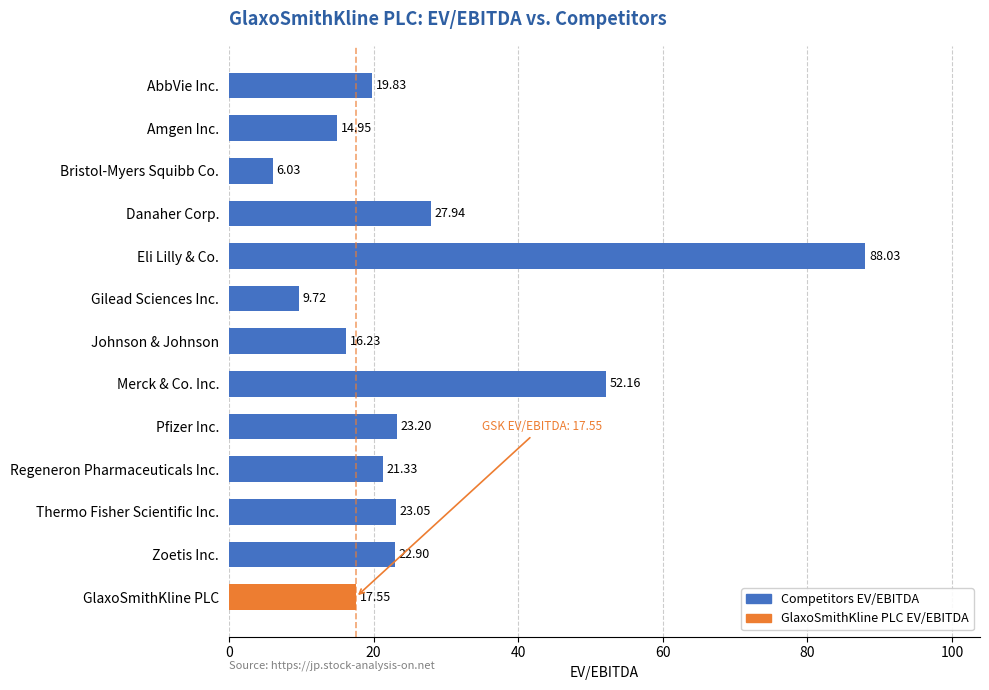

Rank the categories by value from highest to lowest.

Eli Lilly & Co., Merck & Co. Inc., Danaher Corp., Pfizer Inc., Thermo Fisher Scientific Inc., Zoetis Inc., Regeneron Pharmaceuticals Inc., AbbVie Inc., GlaxoSmithKline PLC, Johnson & Johnson, Amgen Inc., Gilead Sciences Inc., Bristol-Myers Squibb Co.